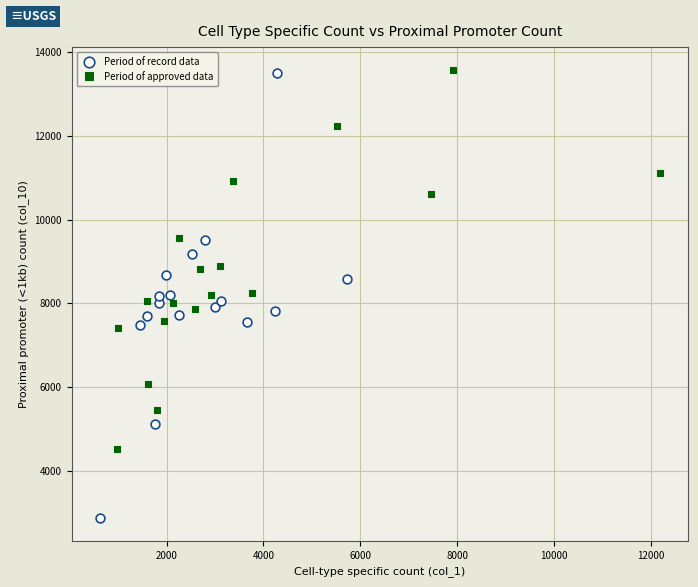

Which series has the largest Y range (max minus min)?

Period of record data